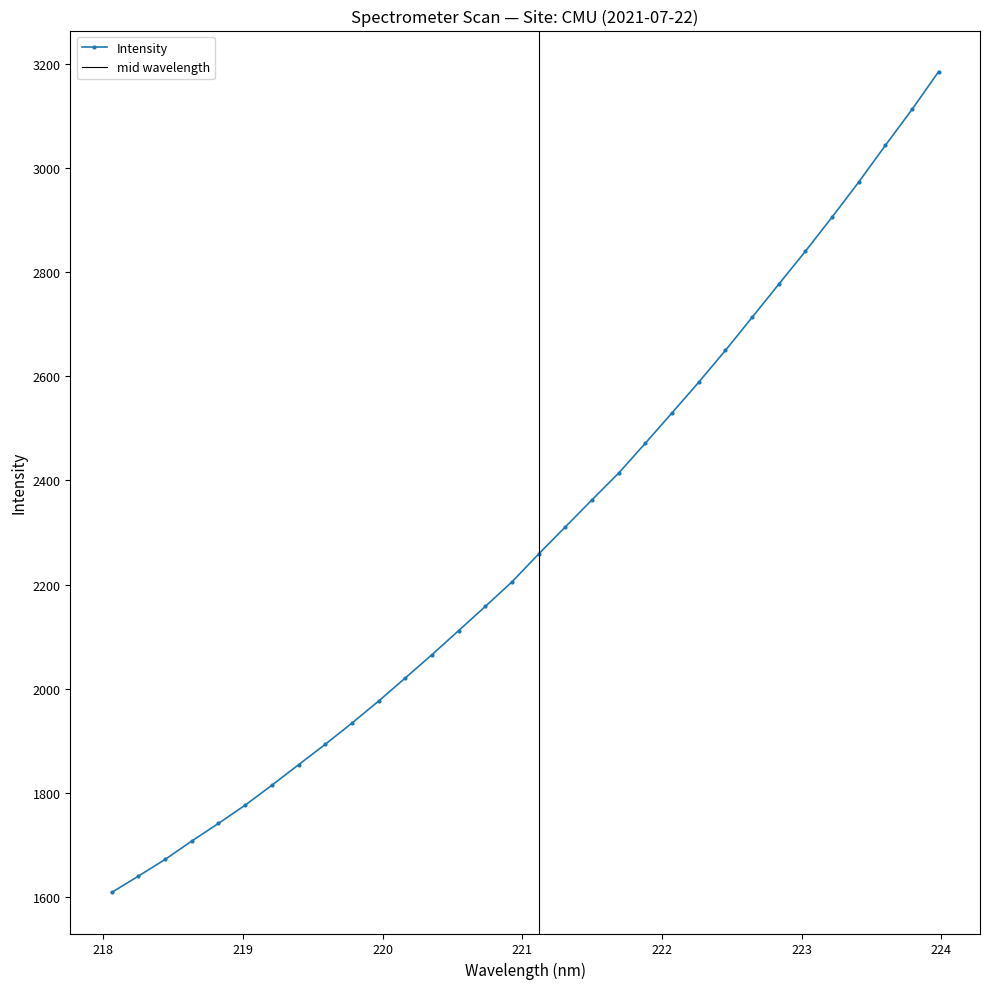

Which category has the lowest value across all series?

218.0596